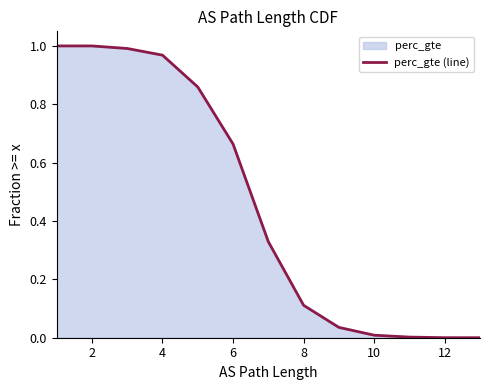

How many lines are shown in the chart?

1